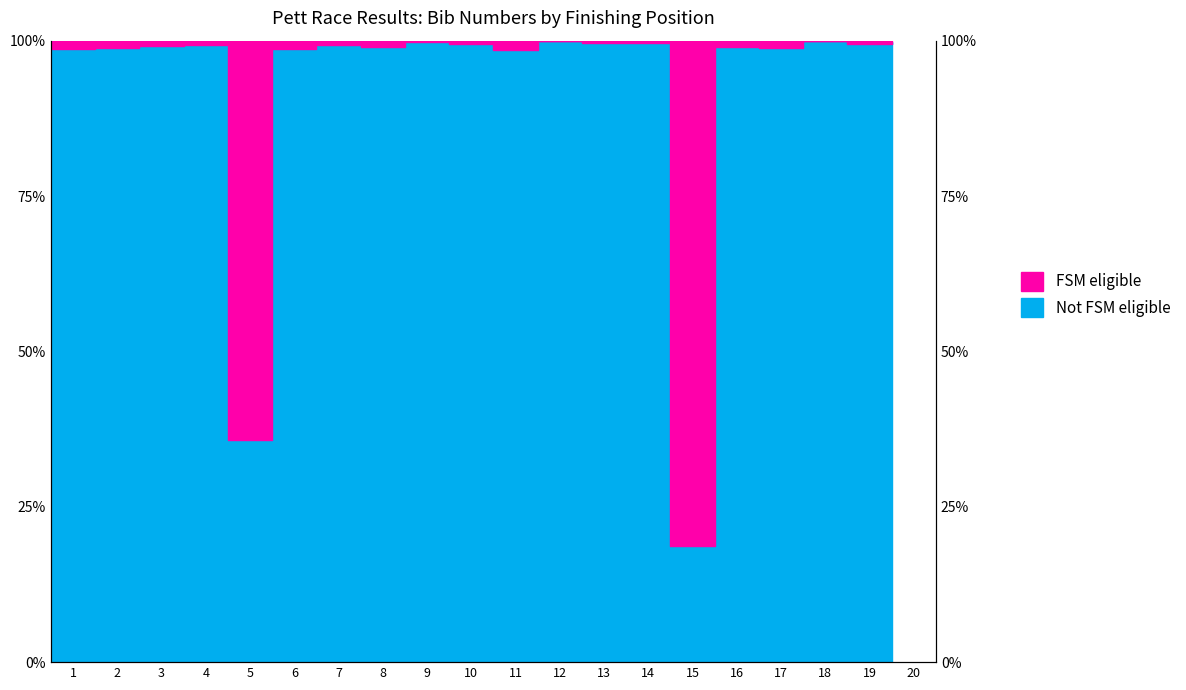

How many points are lower than both their immediate neighbors (excluding endpoints)?

7